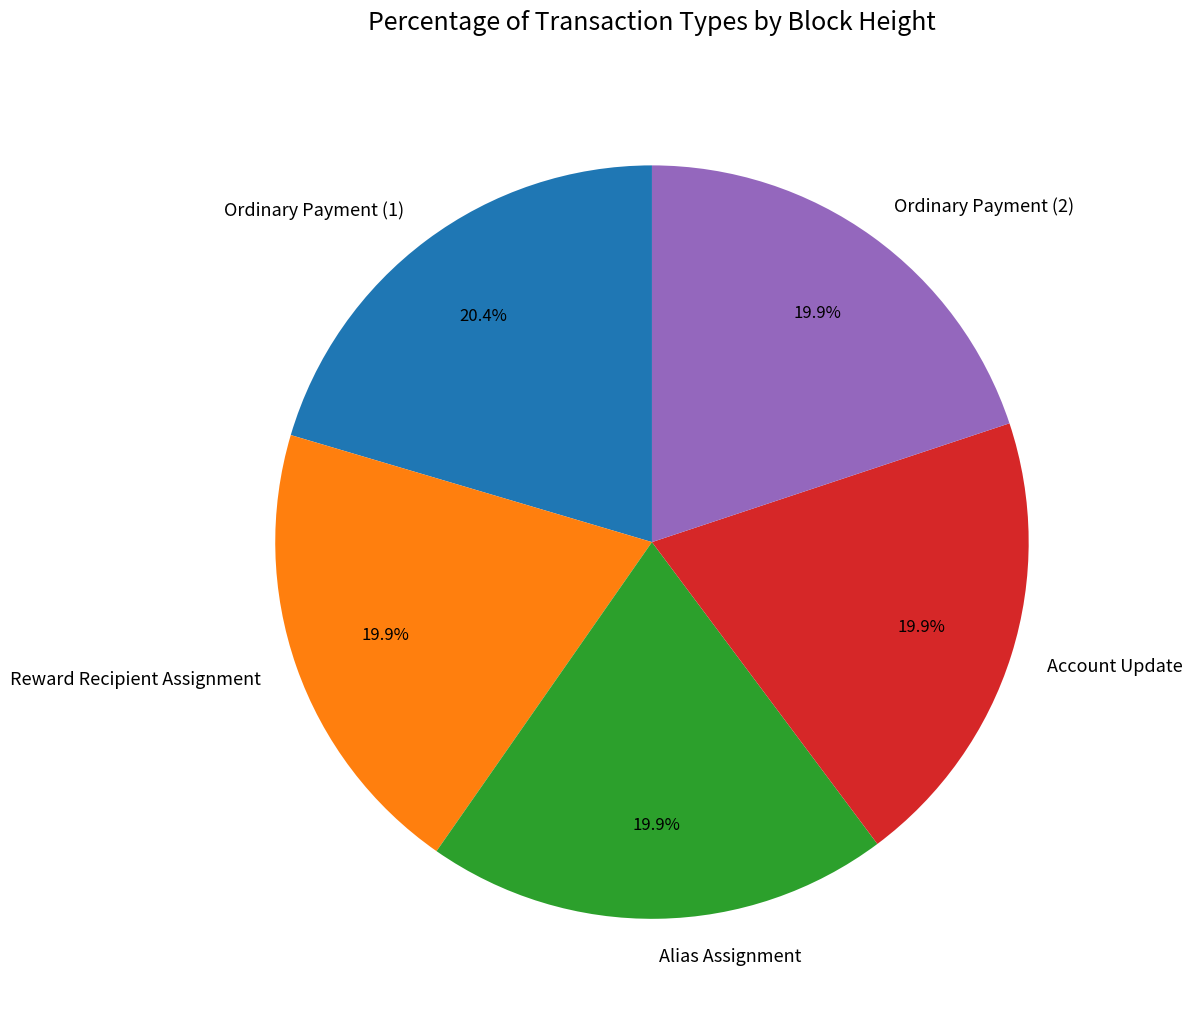

Approximately how many times larger is the value at Account Update compared to Reward Recipient Assignment?

1.0